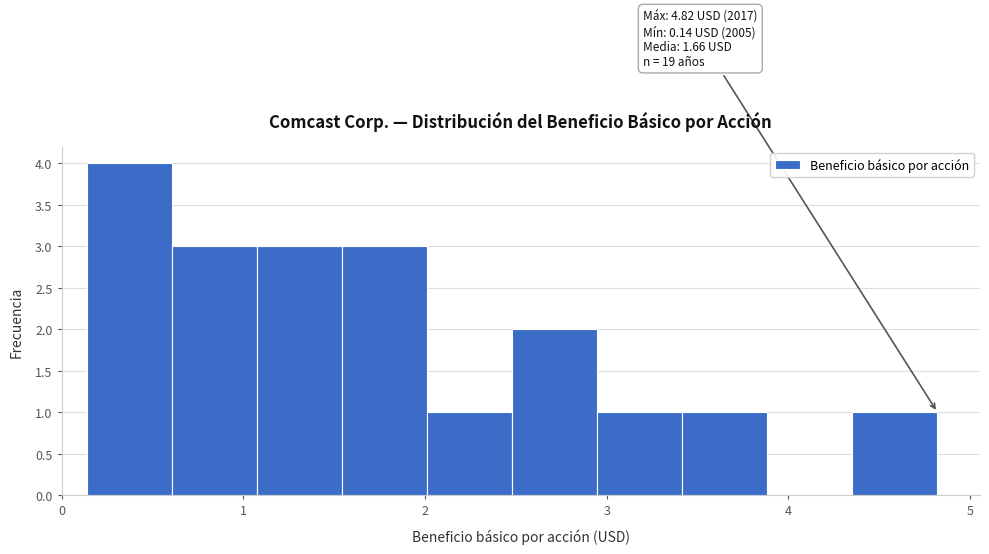

Which range on the x-axis has the tallest bar?

0.1 to 0.6